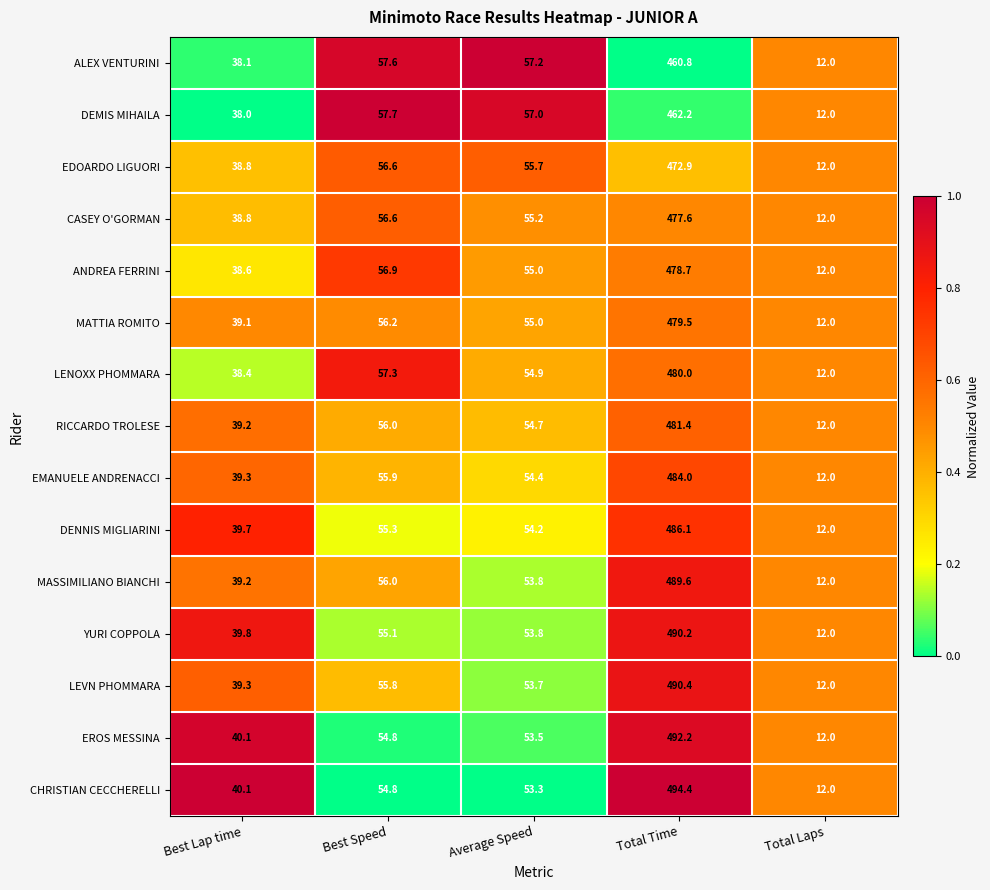

What is the total value across all series at Best Lap time?

586.5